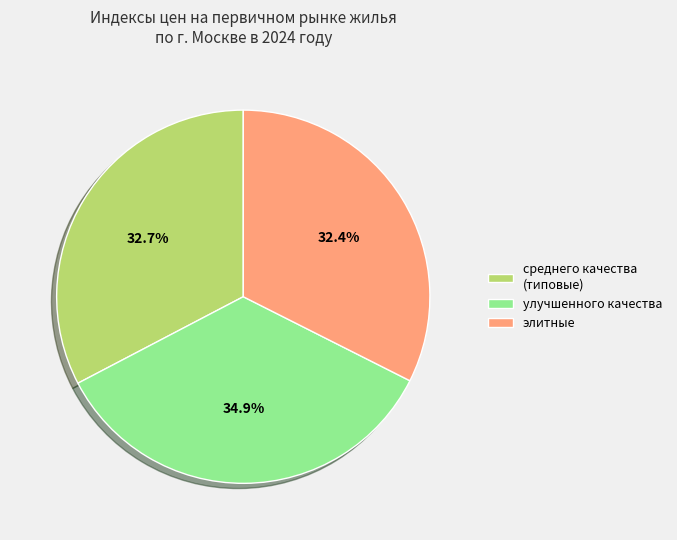

How many segments does this pie chart have?

3